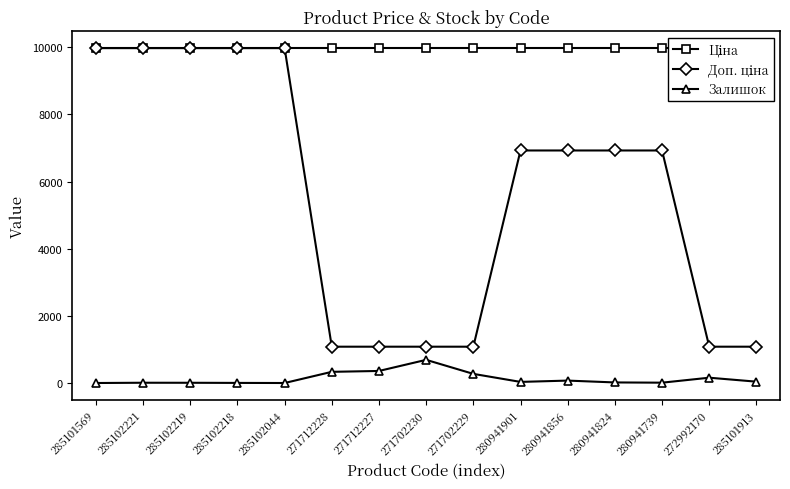

How many lines are shown in the chart?

3